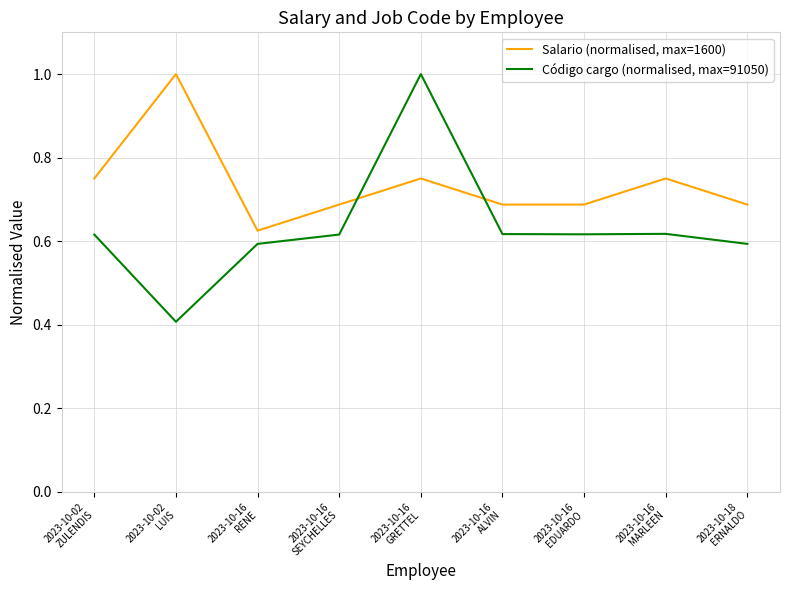

Rank the series at 2023-10-16
EDUARDO from lowest to highest value.

Código cargo (normalised, max=91050), Salario (normalised, max=1600)